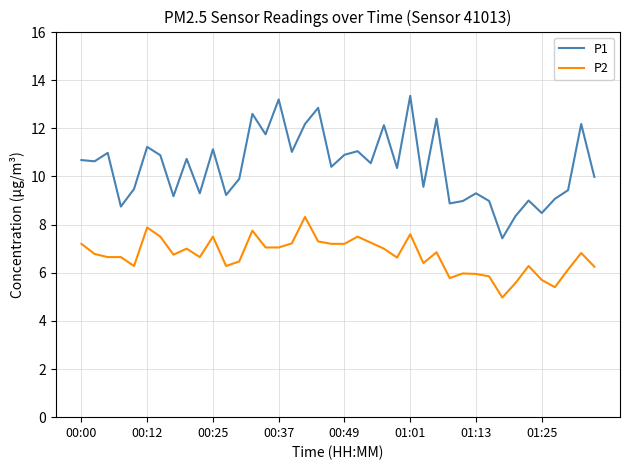

Which series has the largest total across all categories?

P1